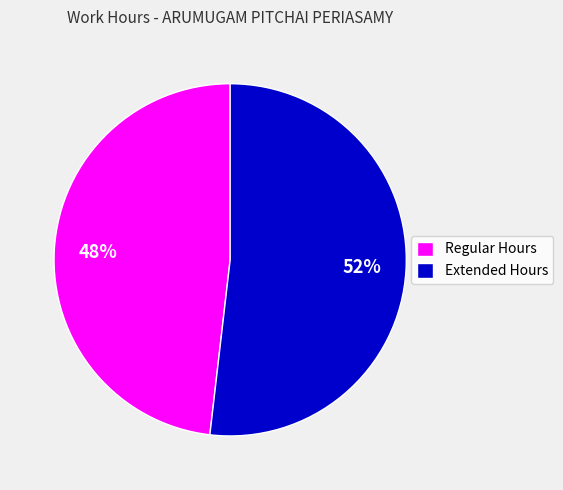

Approximately how many times larger is the value at Extended Hours compared to Regular Hours?

1.1